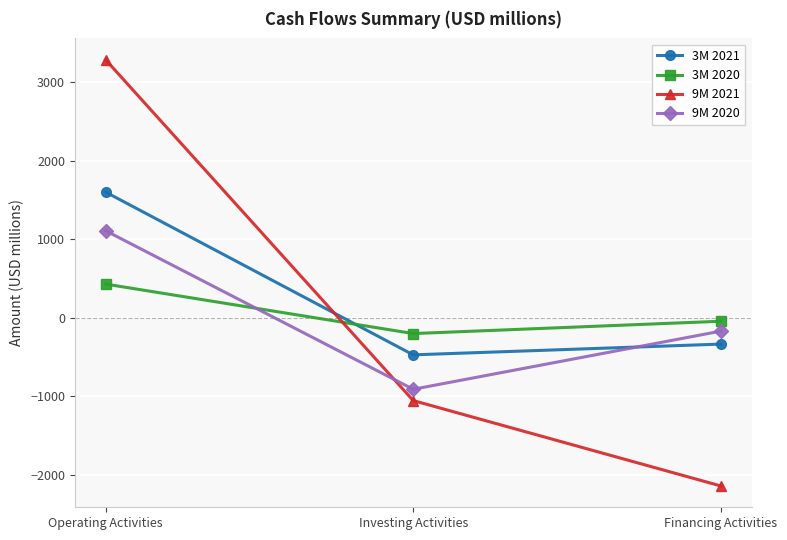

What is the average value of the 9M 2020 series?

7